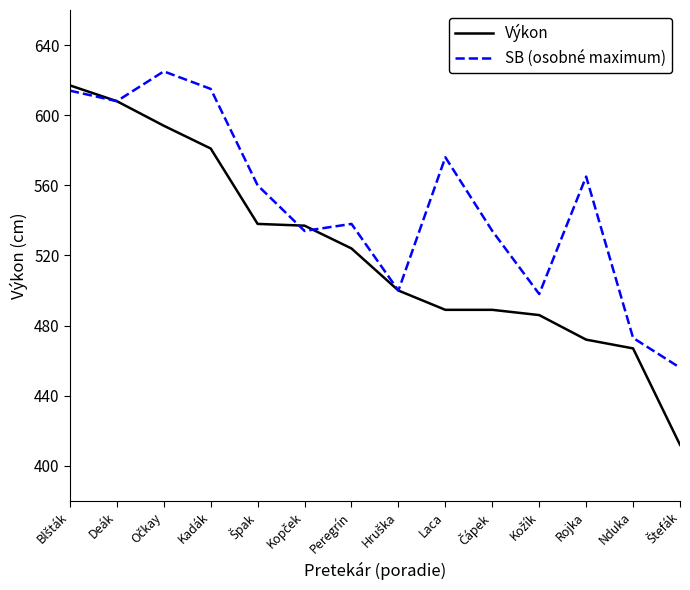

What is the maximum value for SB (osobné maximum)?

625